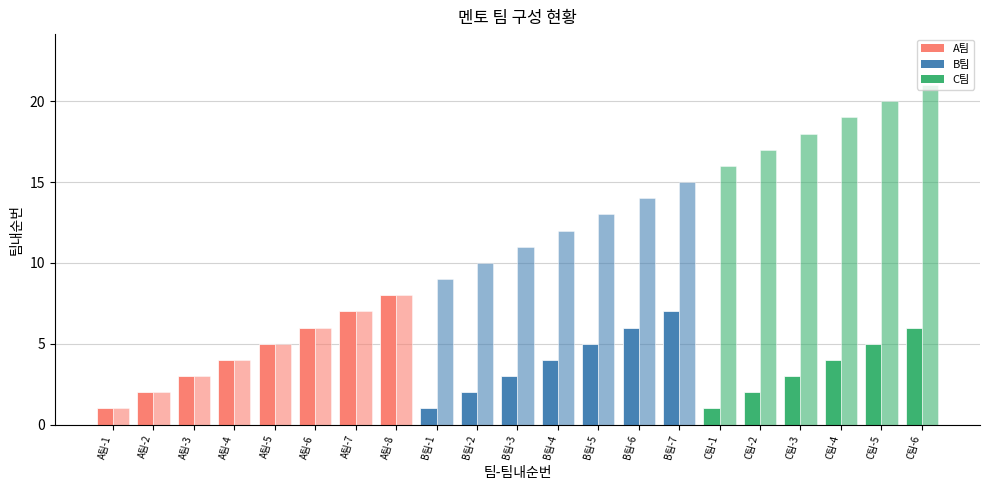

What position from the right is C팀-5?

2